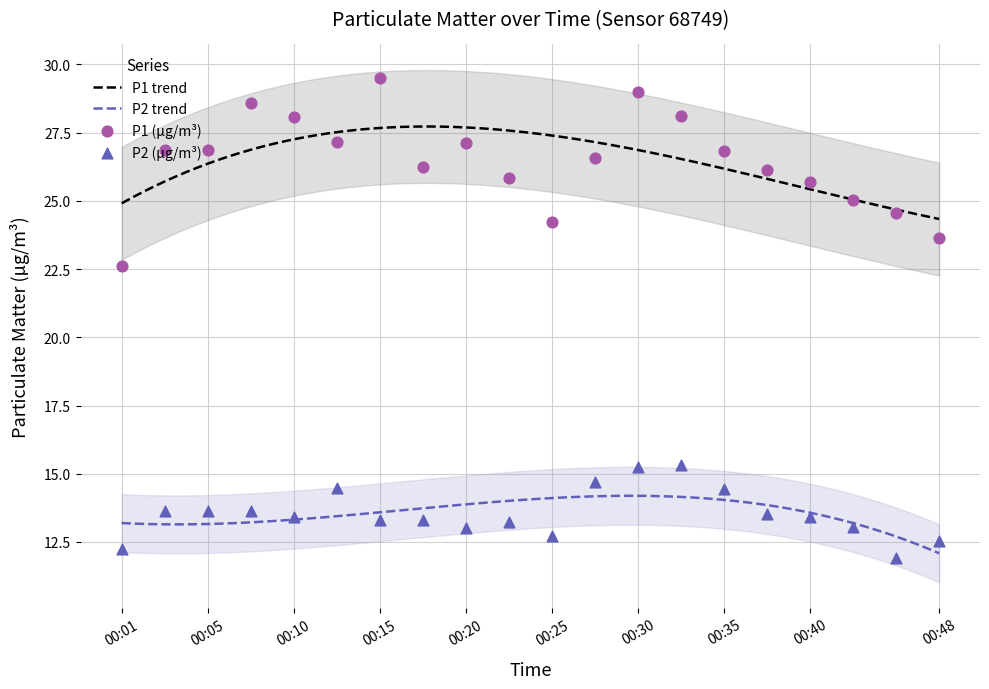

At which category is the sum across all series the highest?

00:30